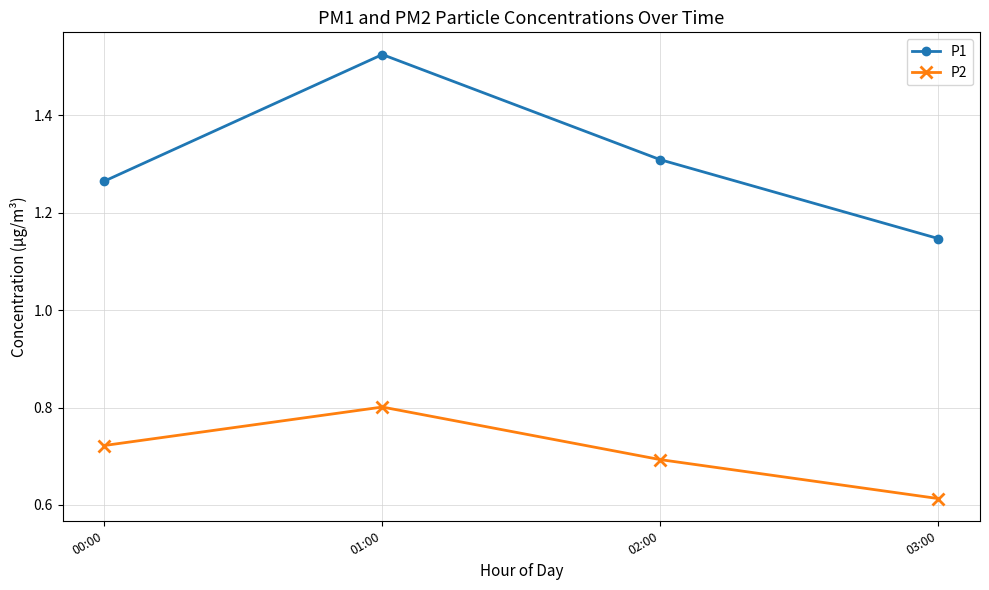

Rank the series by their maximum value, from lowest to highest.

P2, P1